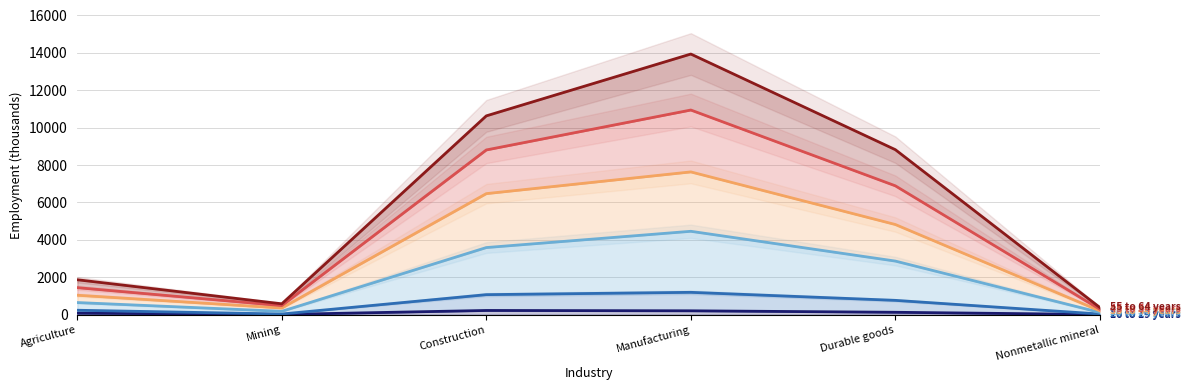

True or false: 35 to 44 years and 20 to 24 years cross at least once.

False